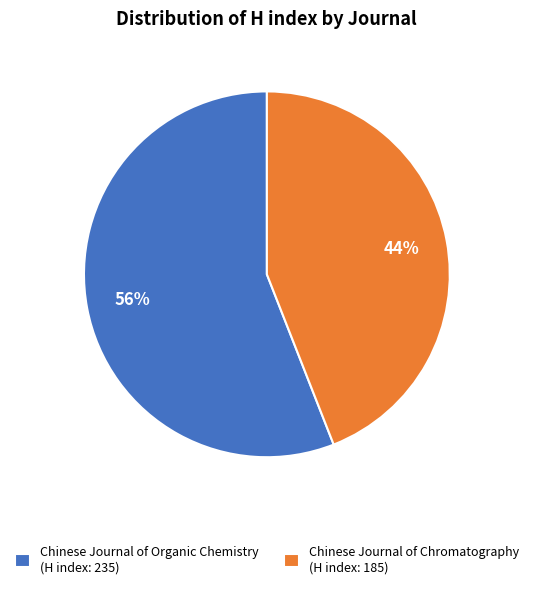

Which slice is the smallest?

Chinese Journal of Chromatography